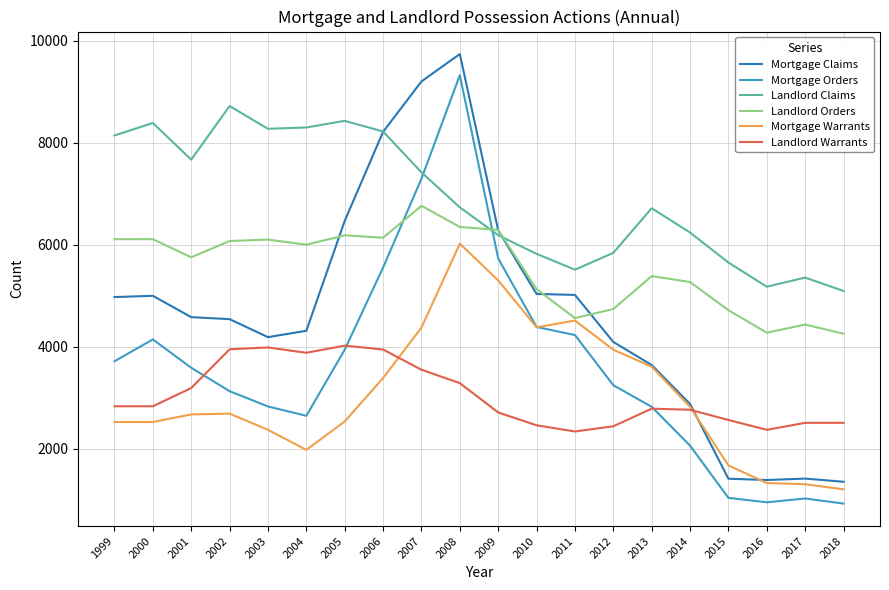

Rank the series by their maximum value, from highest to lowest.

Mortgage Claims, Mortgage Orders, Landlord Claims, Landlord Orders, Mortgage Warrants, Landlord Warrants